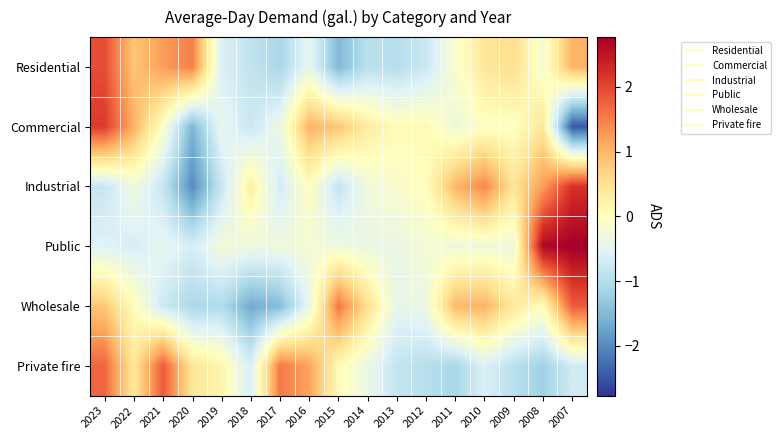

How many distinct data groups are displayed?

6